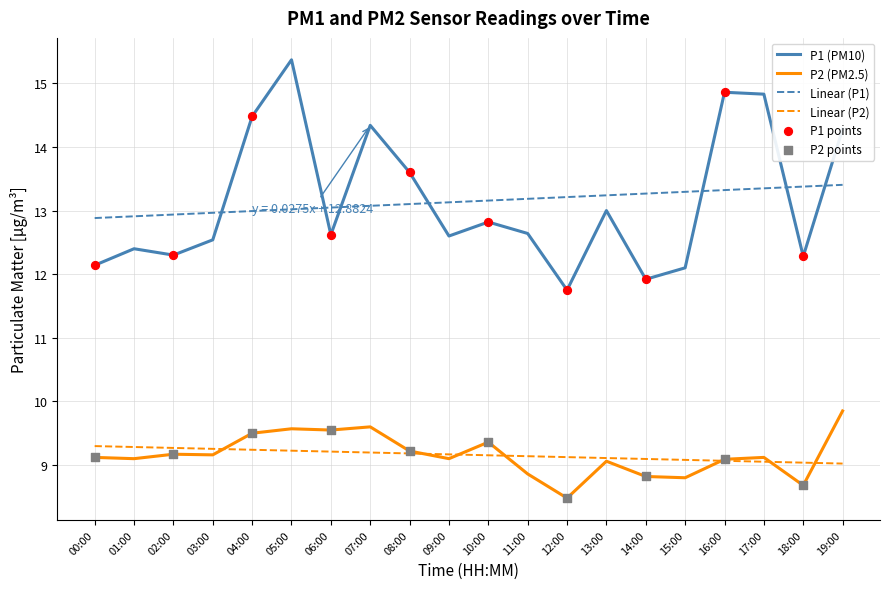

What is the spread (max minus min) of values at 07:00?

5.1